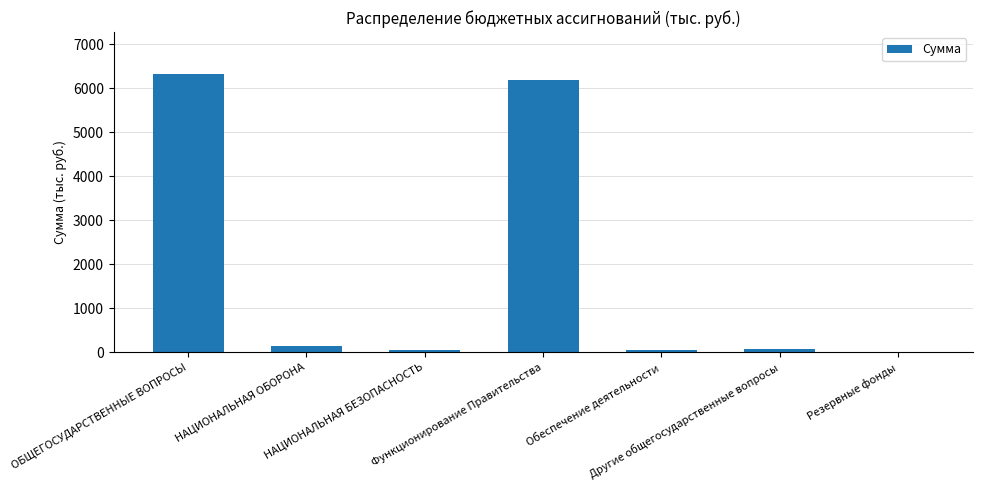

What is the maximum value shown in the chart?

6332.1